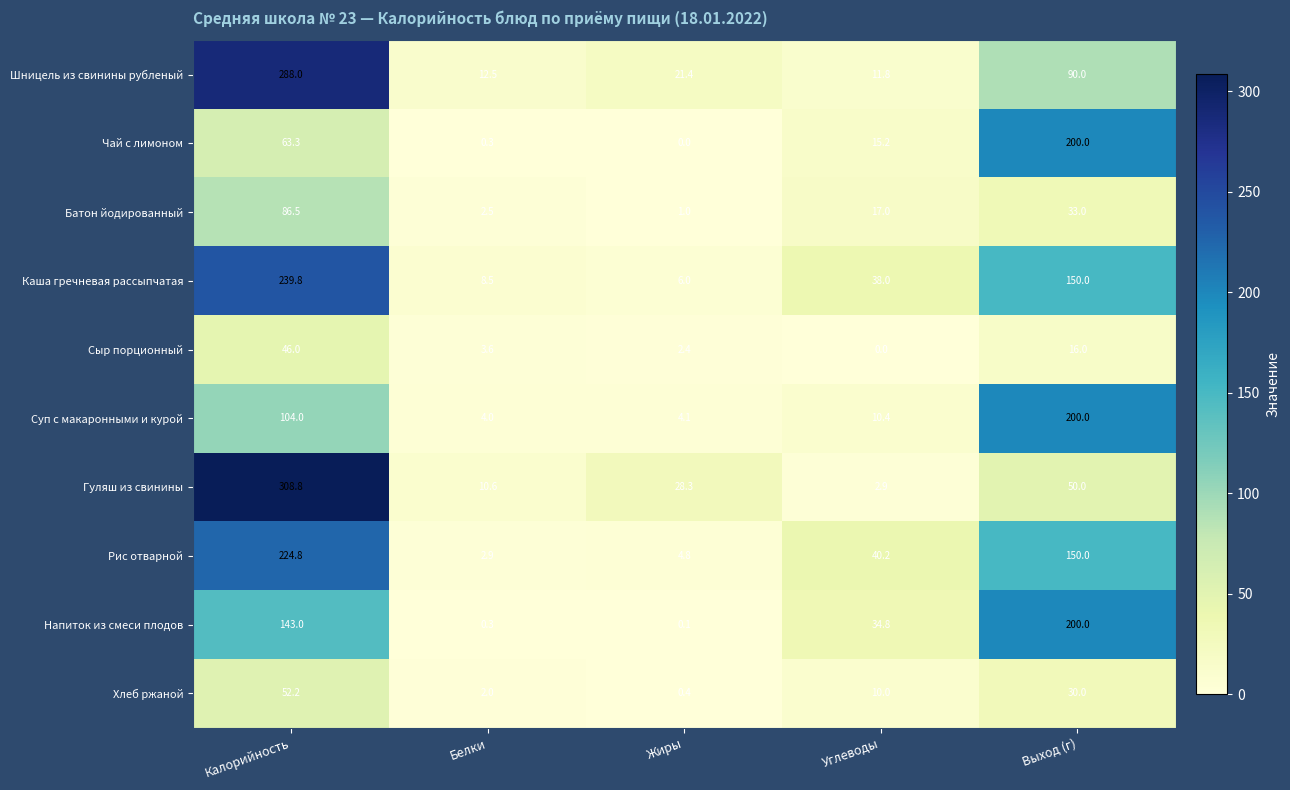

At Углеводы, list the series in order from smallest to largest.

Сыр порционный, Гуляш из свинины, Хлеб ржаной, Суп с макаронными и курой, Шницель из свинины рубленый, Чай с лимоном, Батон йодированный, Напиток из смеси плодов, Каша гречневая рассыпчатая, Рис отварной